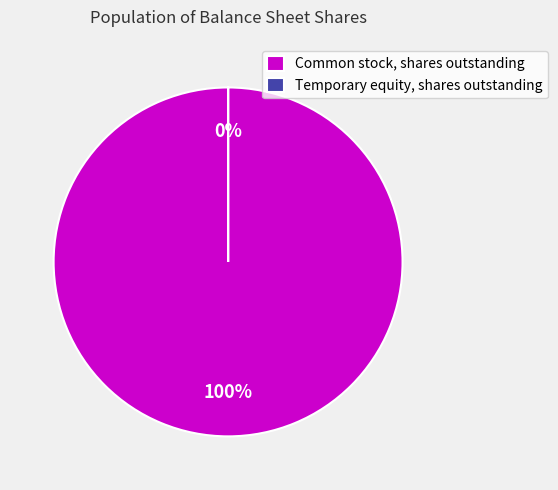

To the nearest percent, what is the difference between the largest and smallest slice percentages?

100%